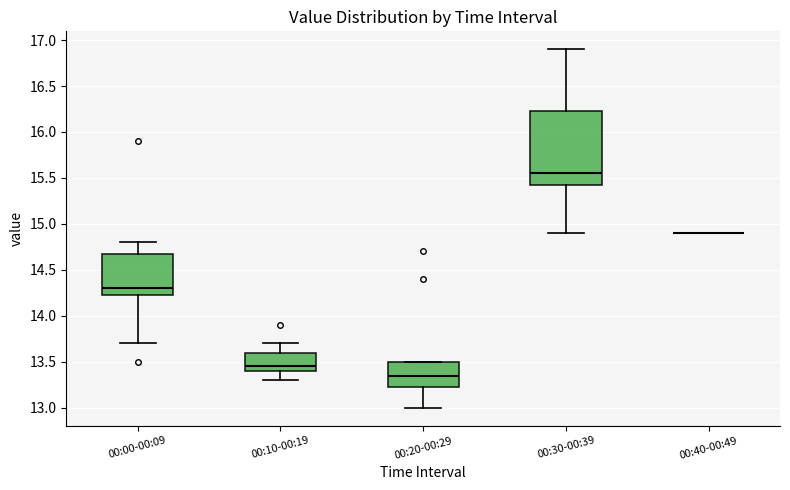

Reading left to right, transcribe this box plot: for each box, give where its median line is, the range the box spans, and where its two whiskers end, as read against the y-axis. The values are not printed on the chart, so give them approximately, as read against the axis.

00:00-00:09: median 14.30, box 14.25 to 14.70, whiskers 13.70 to 14.80
00:10-00:19: median 13.45, box 13.40 to 13.60, whiskers 13.30 to 13.70
00:20-00:29: median 13.35, box 13.25 to 13.50, whiskers 13.00 to 13.50
00:30-00:39: median 15.55, box 15.45 to 16.25, whiskers 14.90 to 16.90
00:40-00:49: box collapsed to a line at 14.90, whiskers 14.90 to 14.90